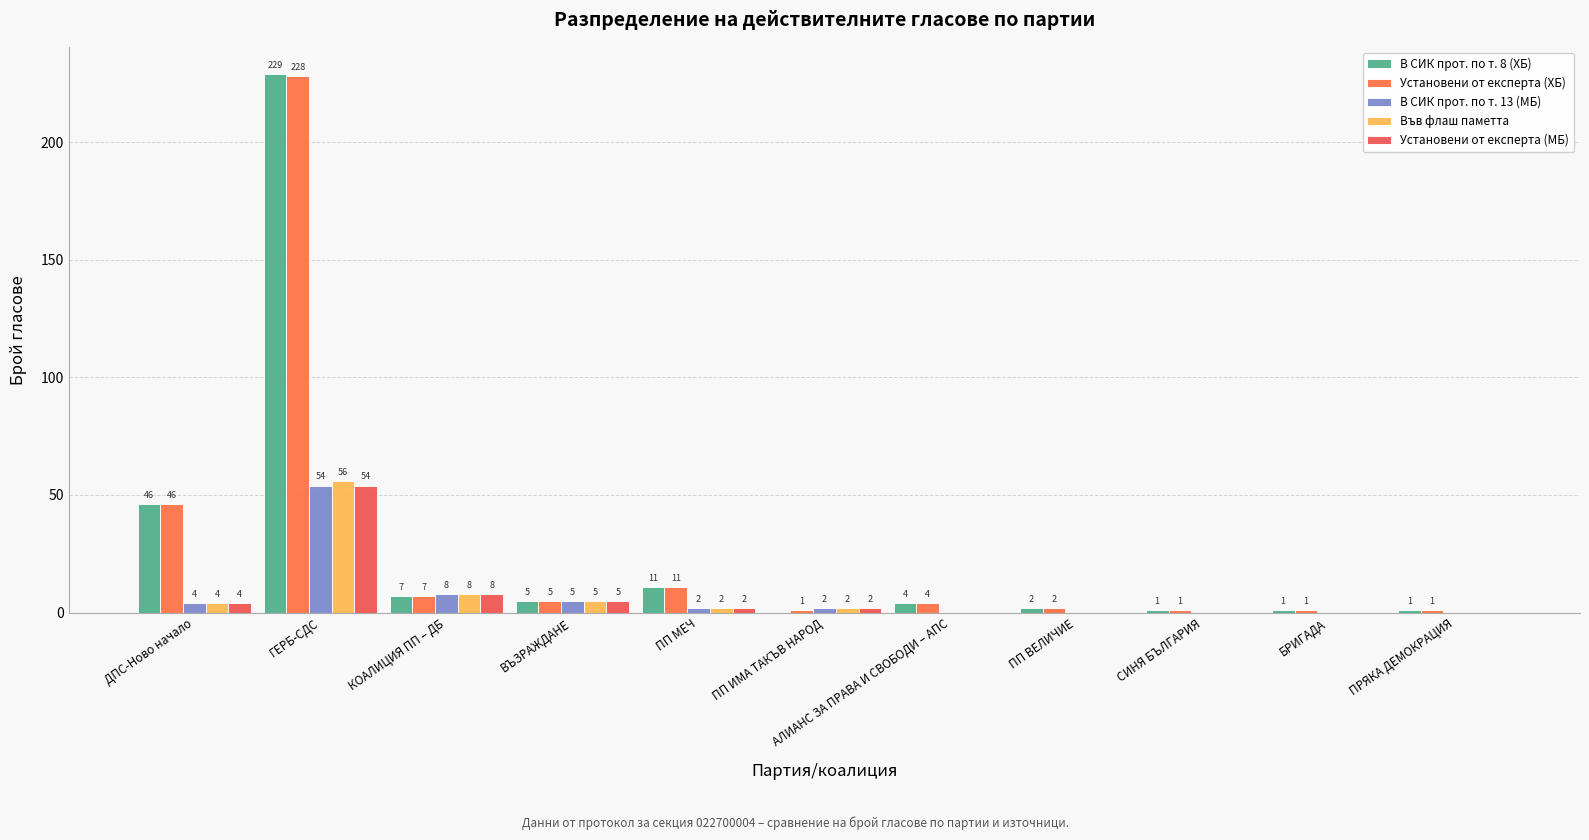

Reading left to right, extract all data points from this chart.

В СИК прот. по т. 8 (ХБ): 46	229	7	5	11	0	4	2	1	1	1
Установени от експерта (ХБ): 46	228	7	5	11	1	4	2	1	1	1
В СИК прот. по т. 13 (МБ): 4	54	8	5	2	2	0	0	0	0	0
Във флаш паметта: 4	56	8	5	2	2	0	0	0	0	0
Установени от експерта (МБ): 4	54	8	5	2	2	0	0	0	0	0